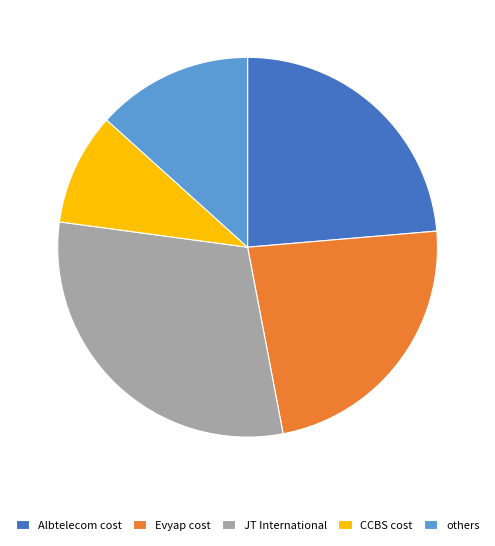

Which slice is the smallest?

CCBS cost